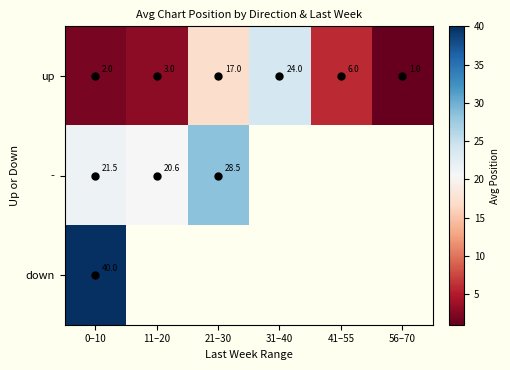

At 0–10, list the series in order from largest to smallest.

down, -, up